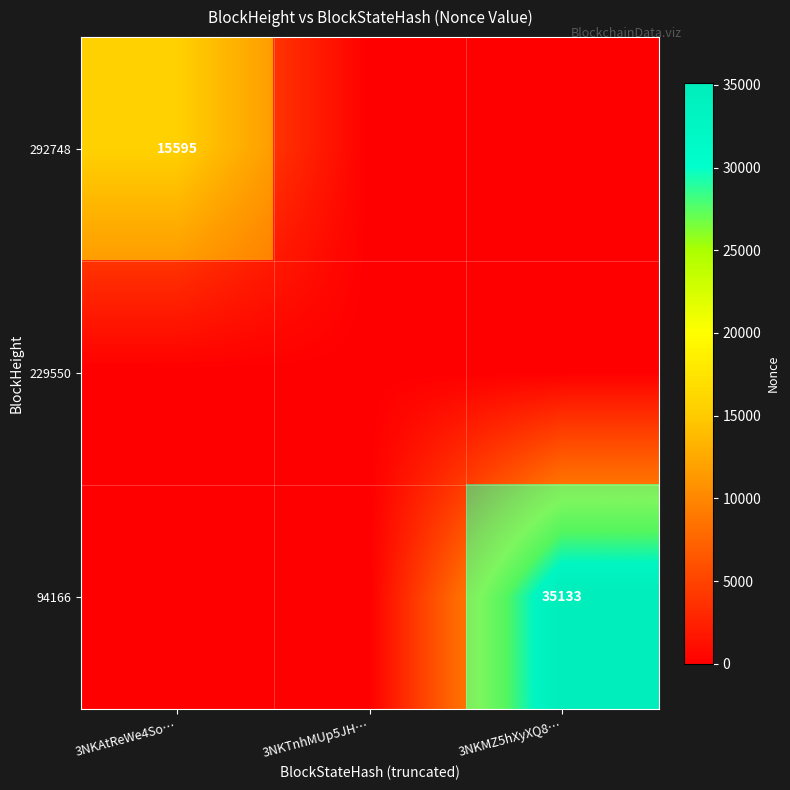

True or false: 229550 has a value of 0 at 3NKTnhMUp5JH….

True